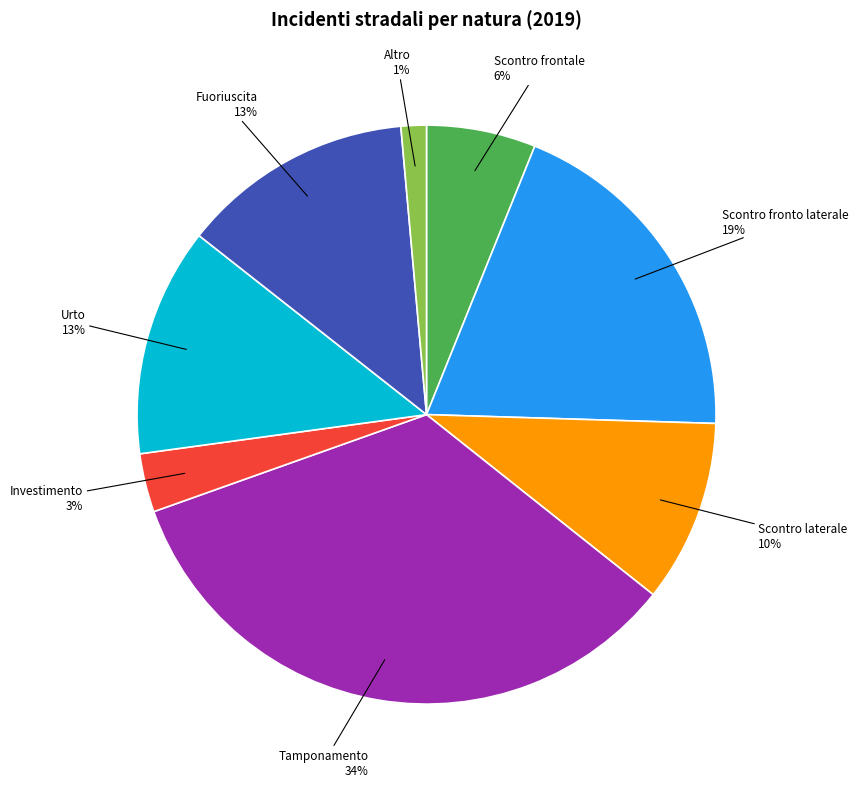

To the nearest percent, what is the difference between the Fuoriuscita and Altro slice percentages?

12%